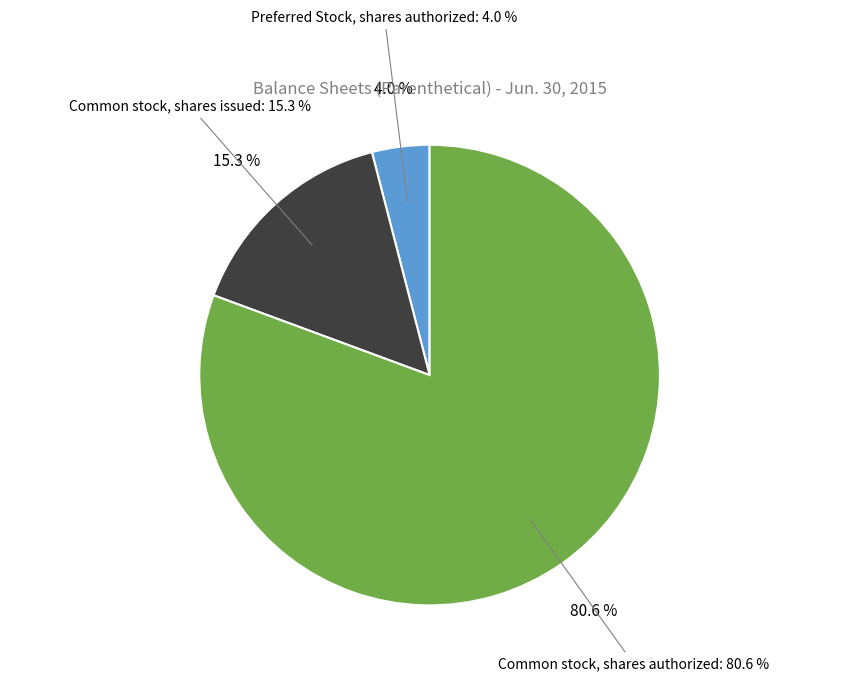

Between Common stock, shares issued and Common stock, shares authorized, which is larger?

Common stock, shares authorized